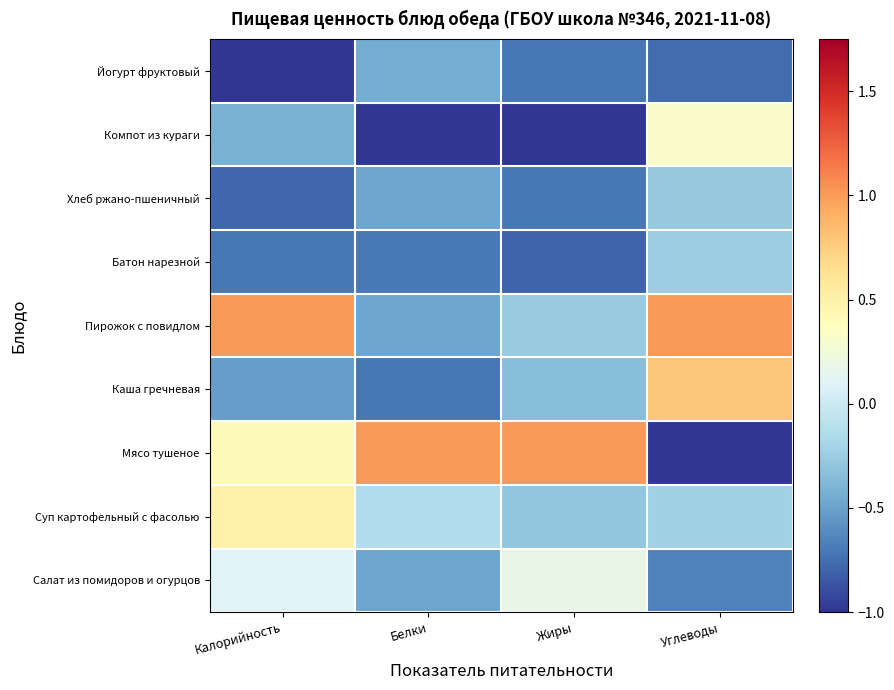

Between Углеводы and Калорийность, which is larger?

Калорийность